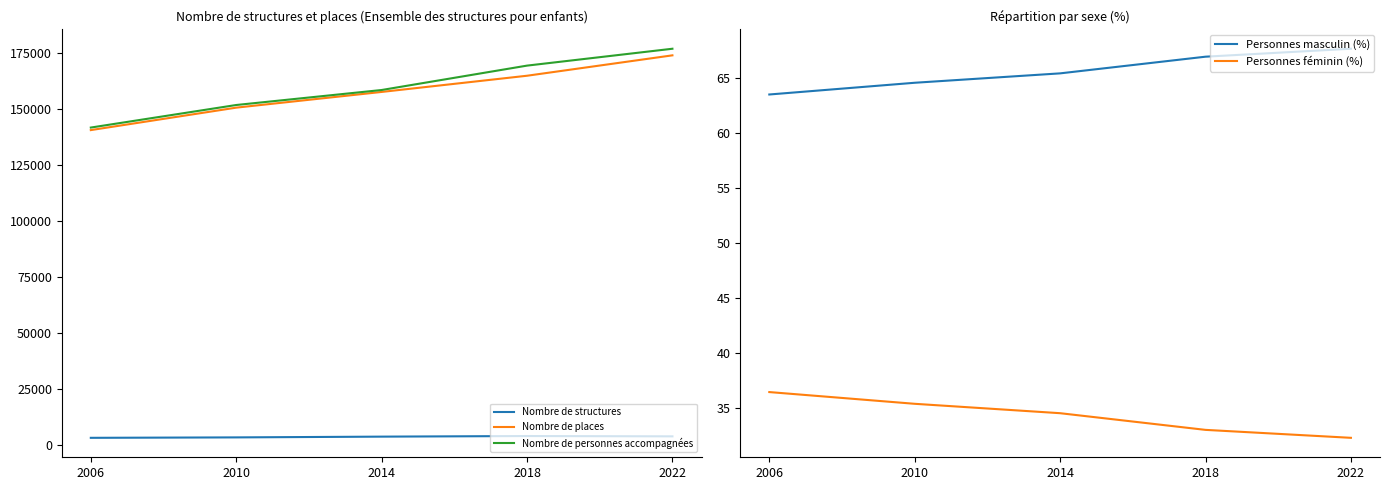

The value of Nombre de structures at 2014 is 3900.0. True or false?

True